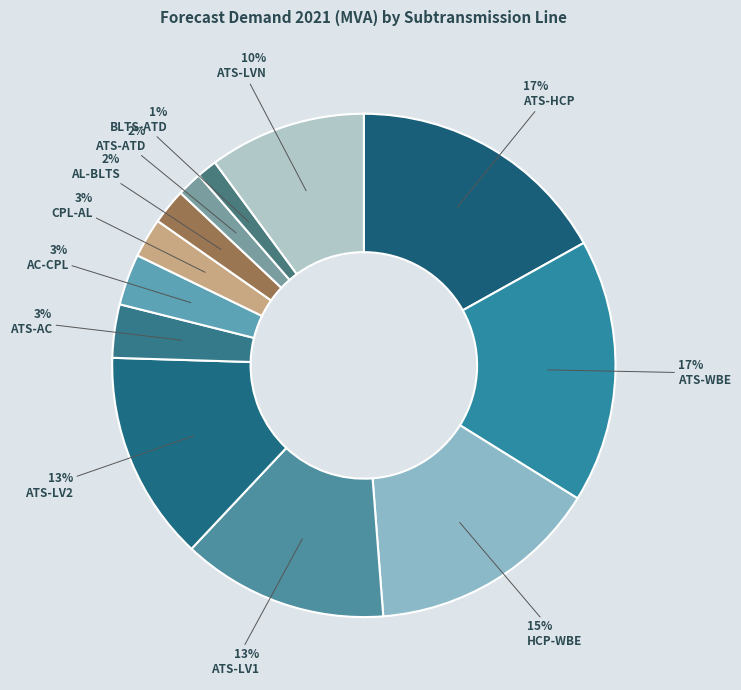

Which category has the biggest portion of the pie?

ATS-WBE